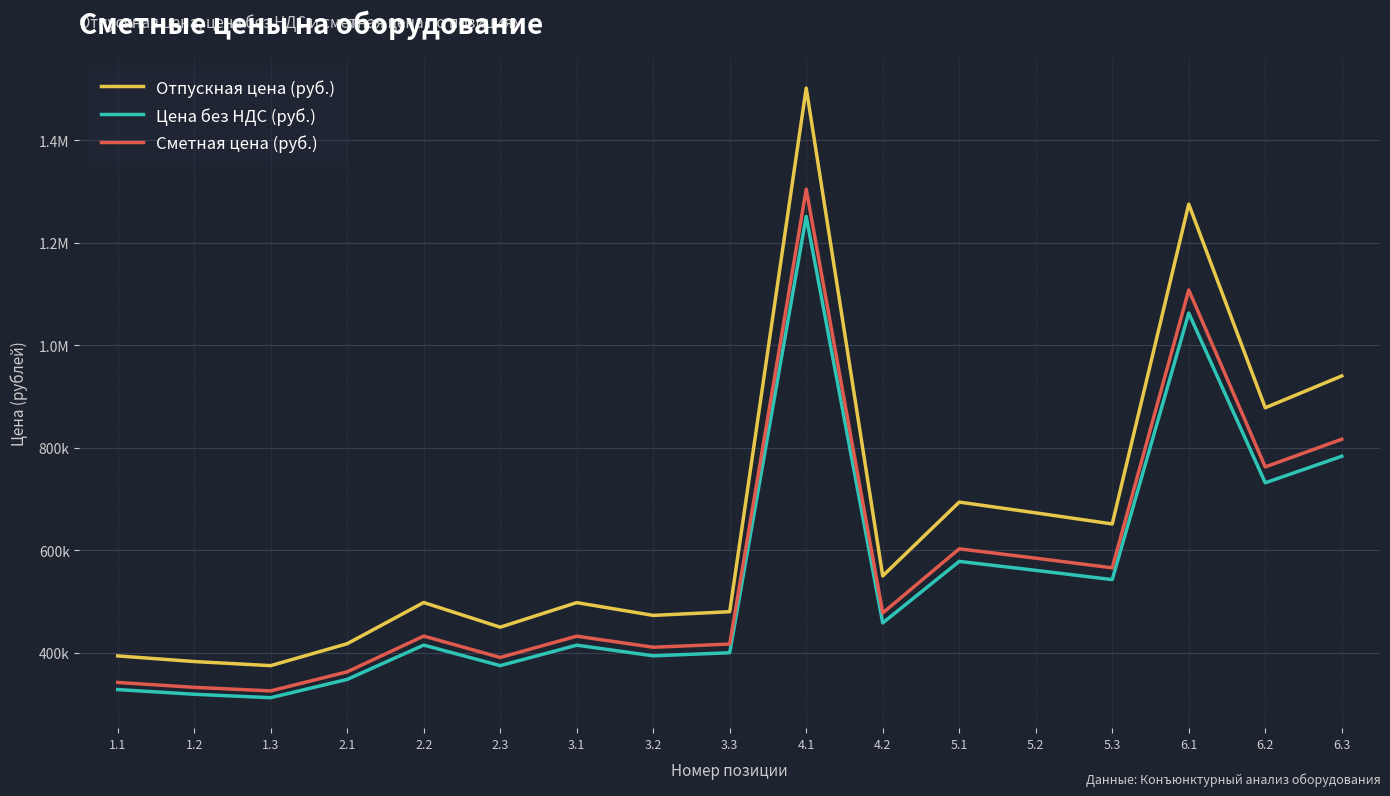

At which label does Цена без НДС (руб.) reach its peak?

4.1